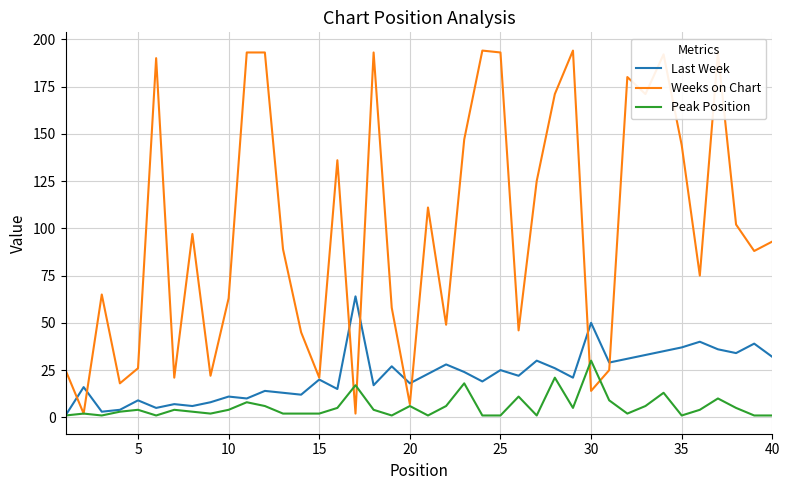

What is the sum of all Last Week values?

894